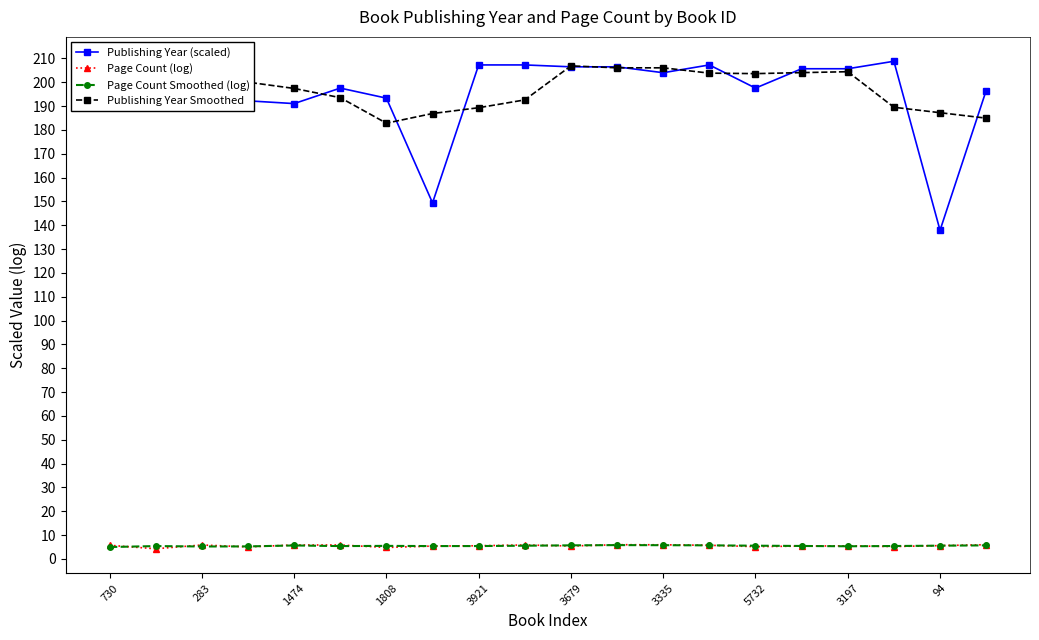

How many series are shown in this chart?

4